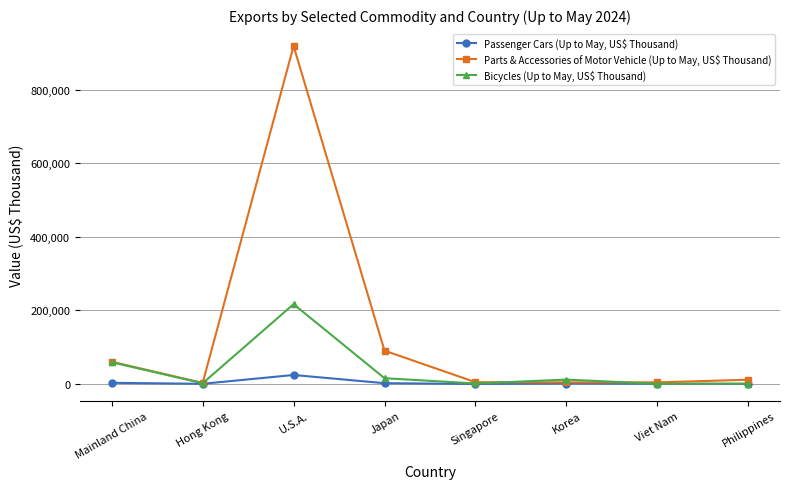

What is the difference between the maximum and minimum values in the Passenger Cars (Up to May, US$ Thousand) series?

24277